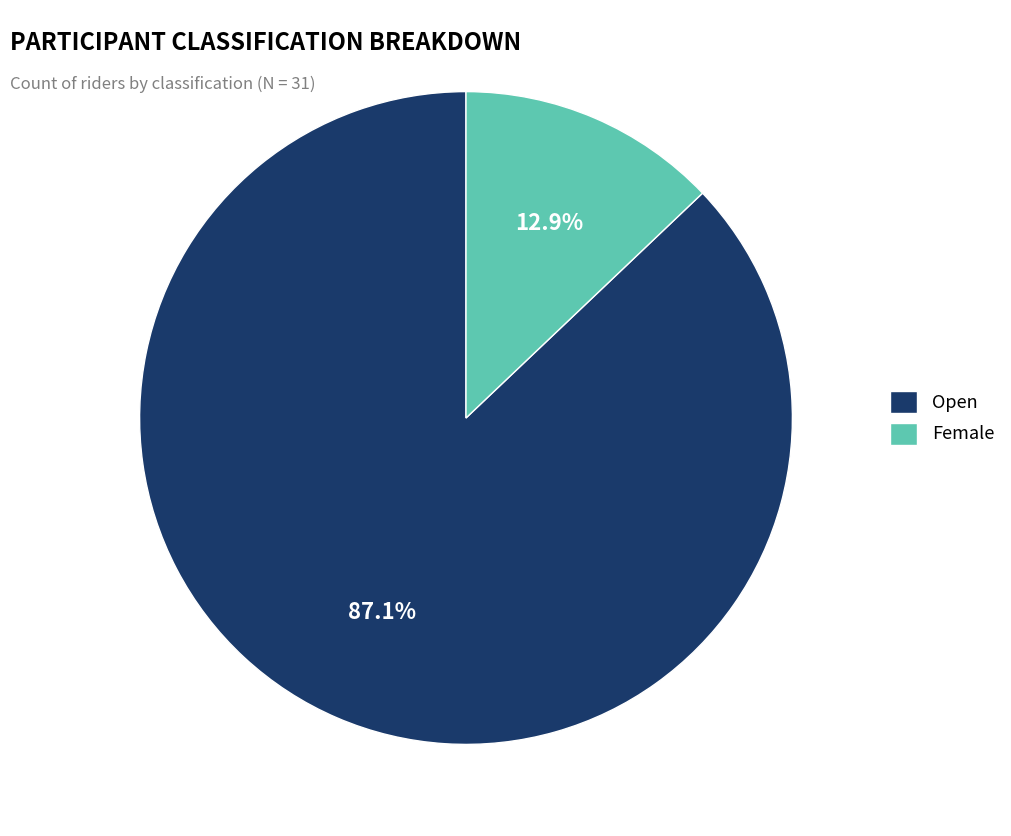

Combined, what portion of the pie is Open and Female?

100.0%